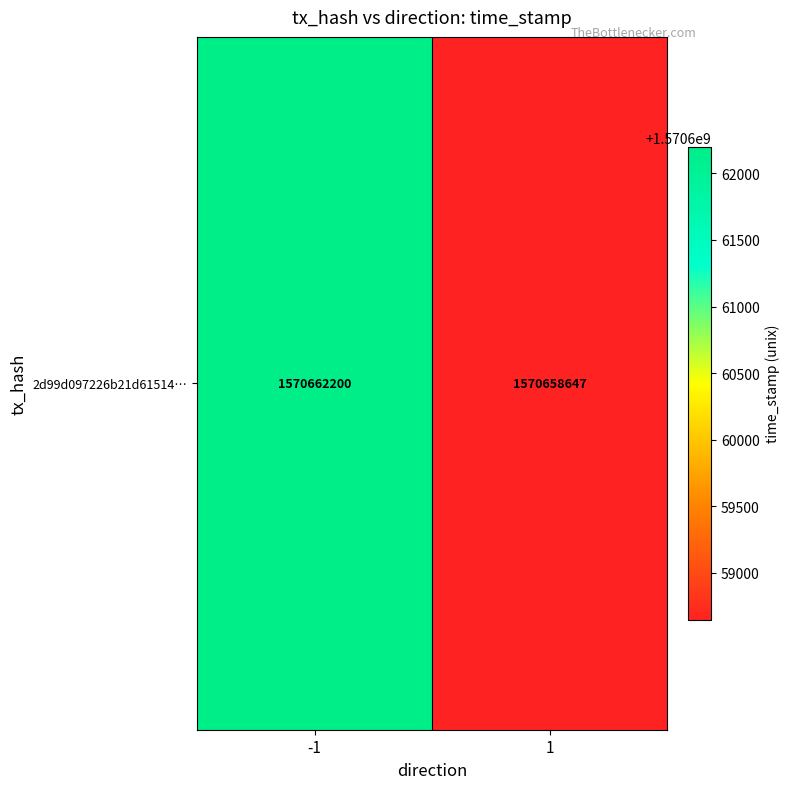

What is the ratio of the value at 1 to the value at -1?

1.0